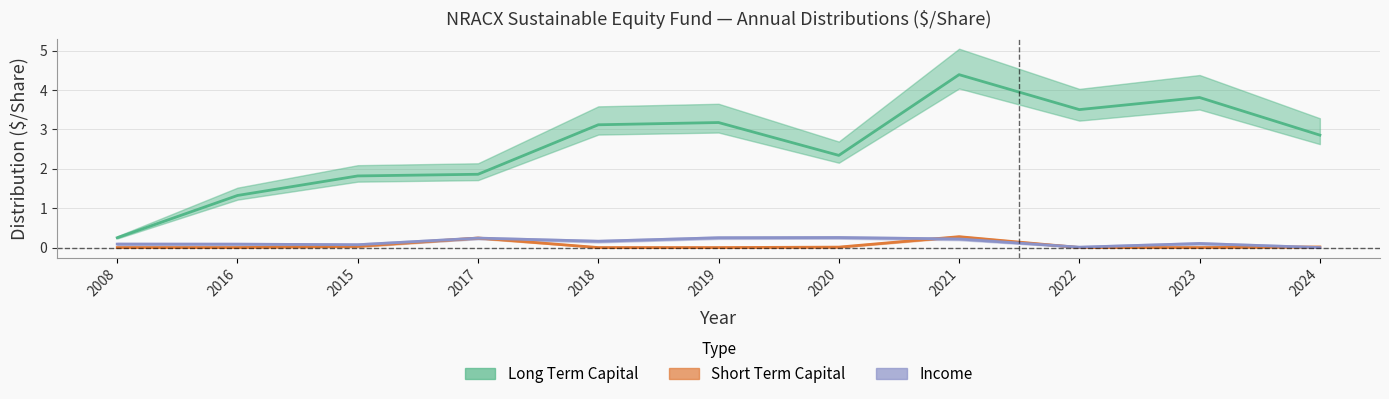

Which series has the largest total across all categories?

Long Term Capital